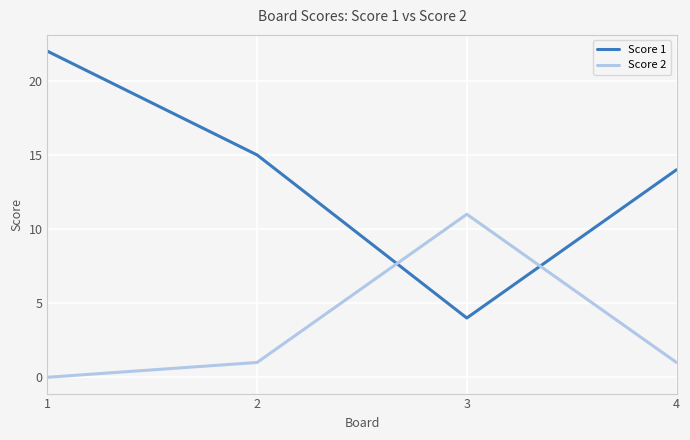

Where is the first local maximum for Score 2?

3